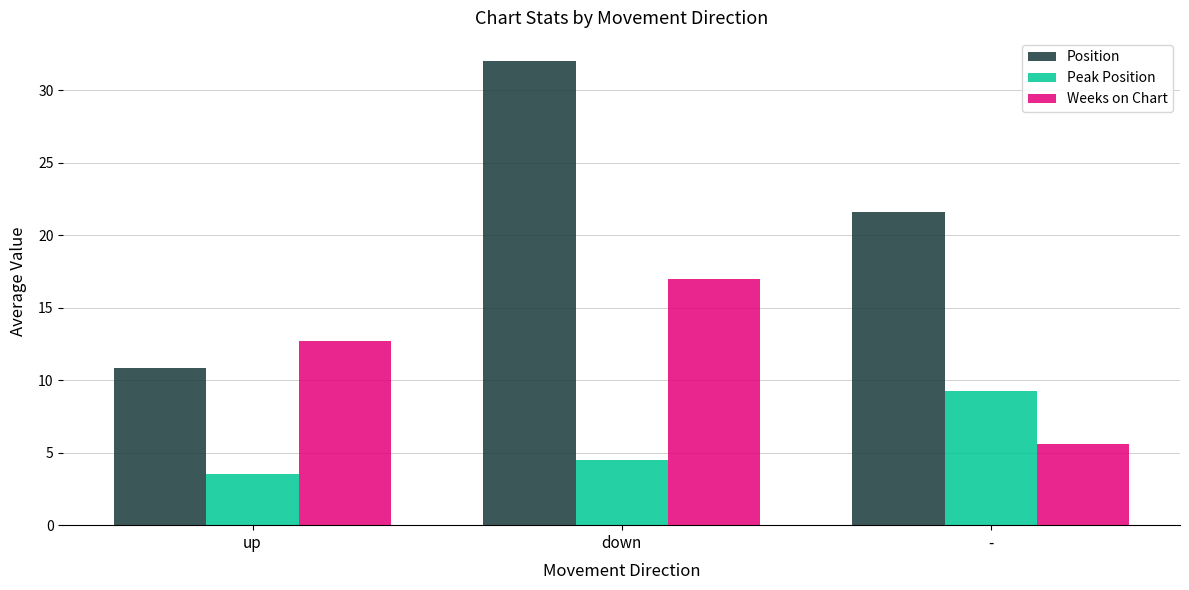

At which label does Peak Position first exceed 4?

down